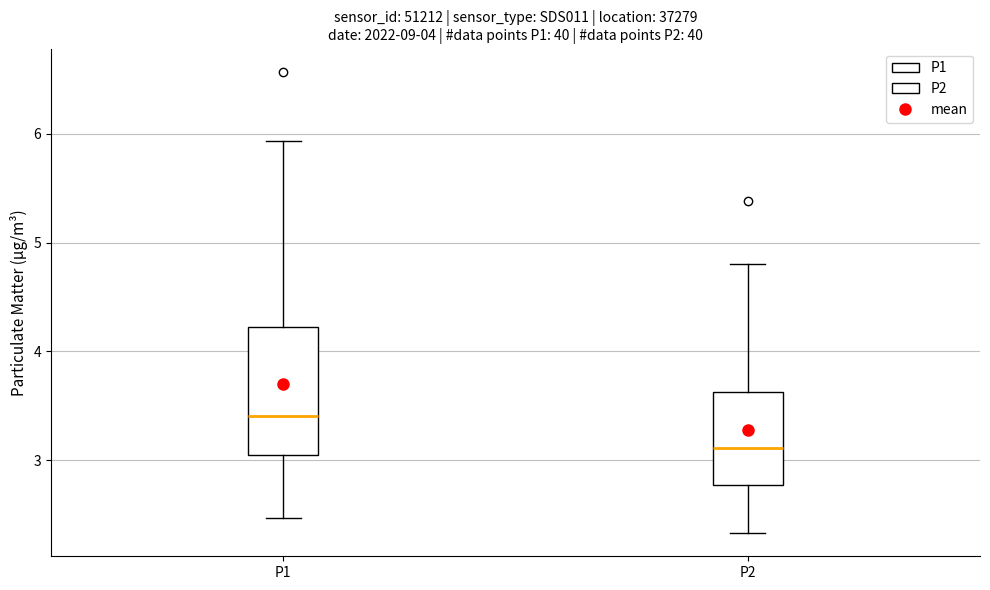

Which box has the highest median line?

P1